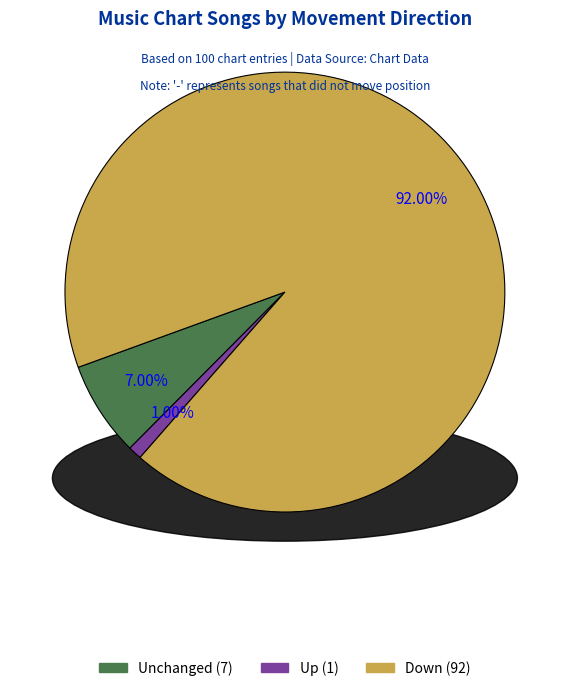

Does any single category account for the majority?

Yes